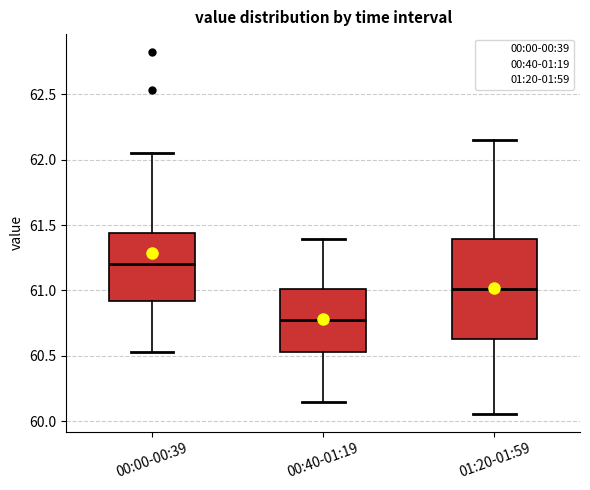

Which box's median line is the highest?

00:00-00:39